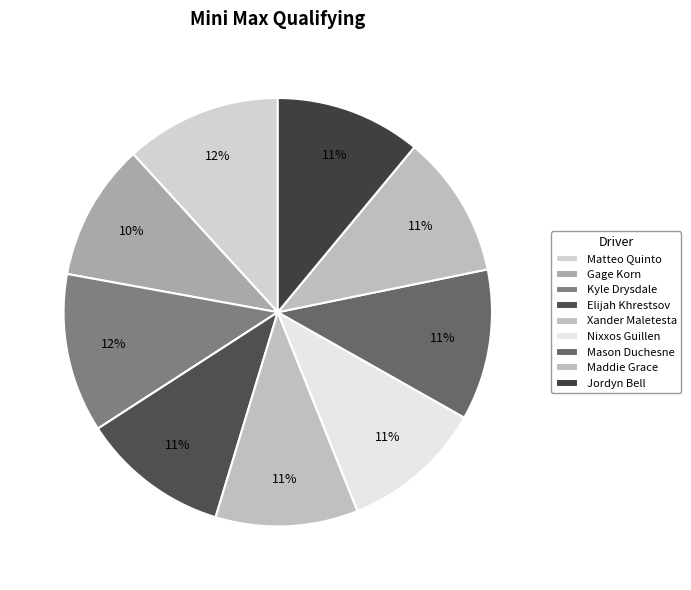

What is the ratio of the value at Elijah Khrestsov to the value at Kyle Drysdale?

0.9